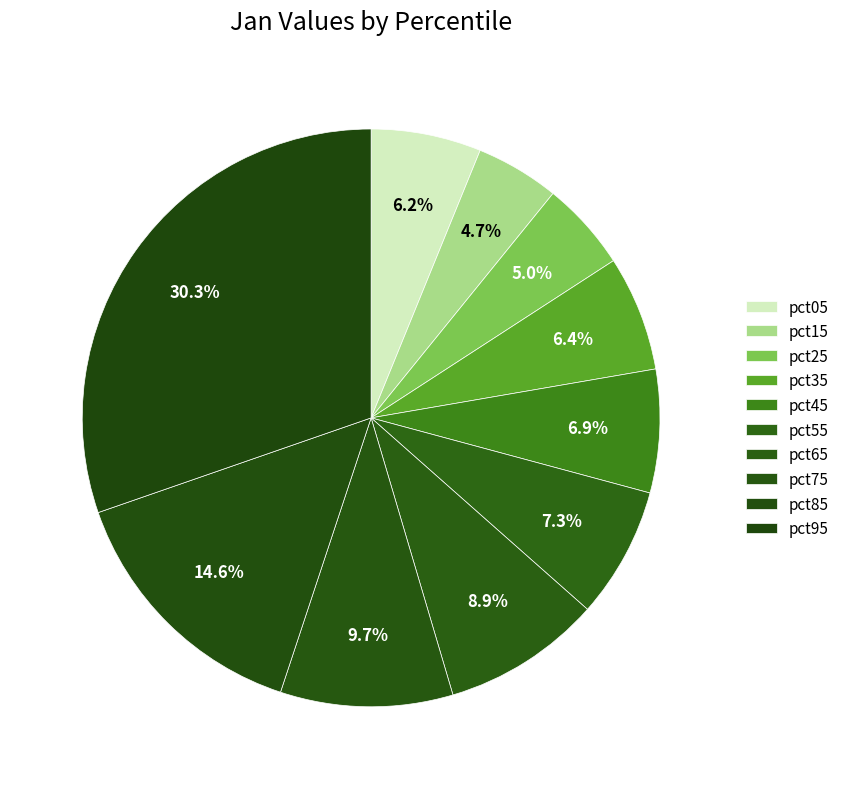

Count the number of slices in the pie.

10